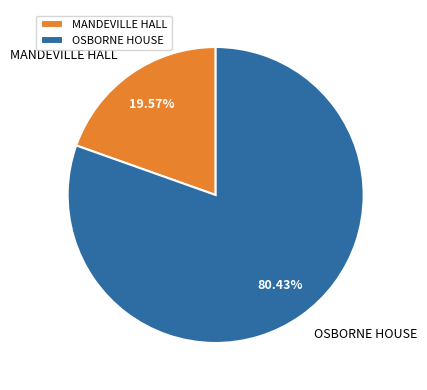

What portion of the pie excludes MANDEVILLE HALL?

80.4%